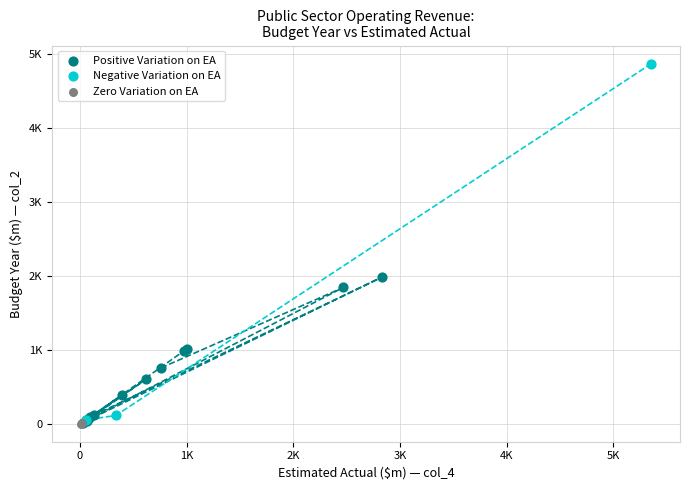

Which series contains the highest Y value?

Negative Variation on EA